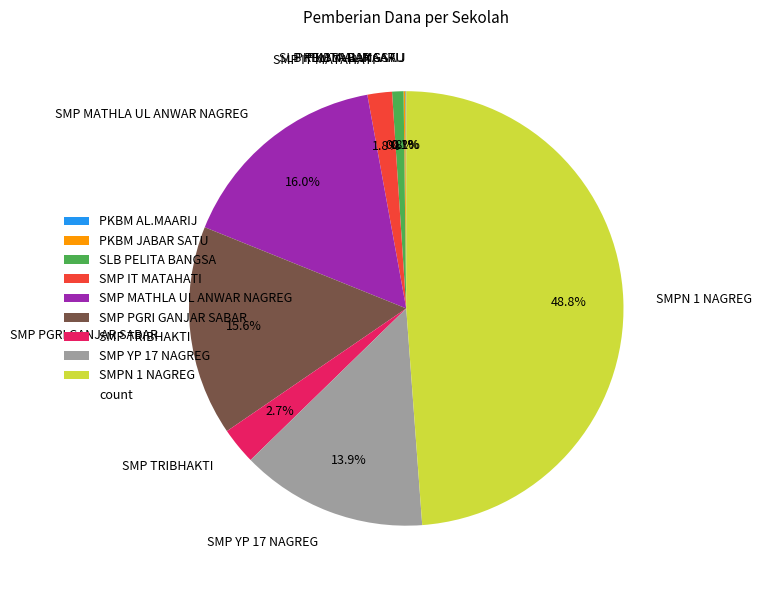

To the nearest percent, what is the combined percentage of SMPN 1 NAGREG and SMP TRIBHAKTI?

52%